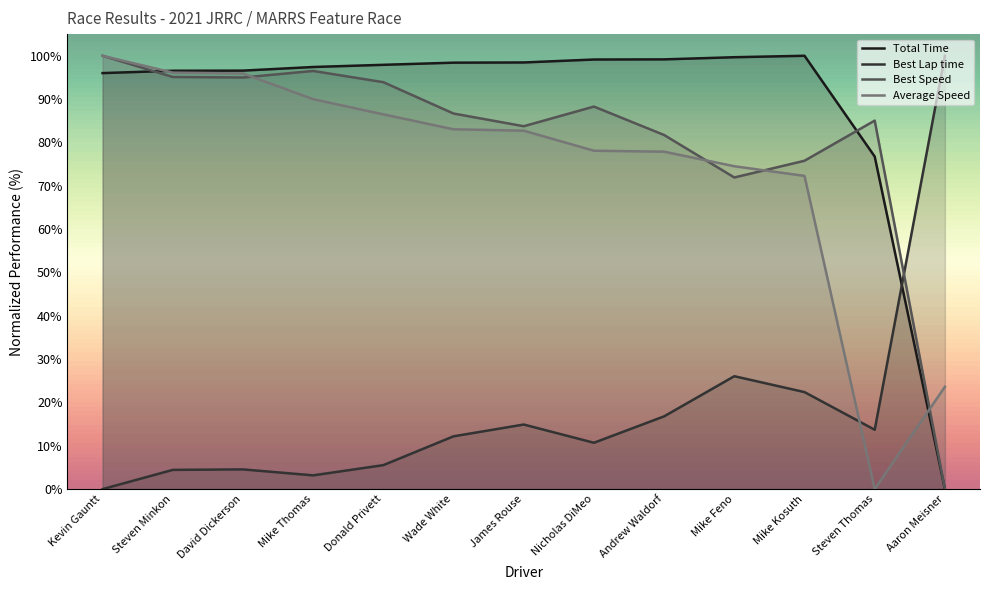

How many data points in Total Time are above 97?

8